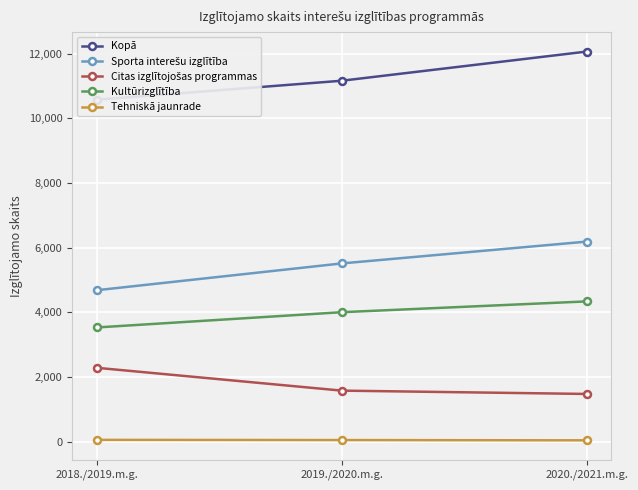

What is the spread (max minus min) of values at 2020./2021.m.g.?

12021